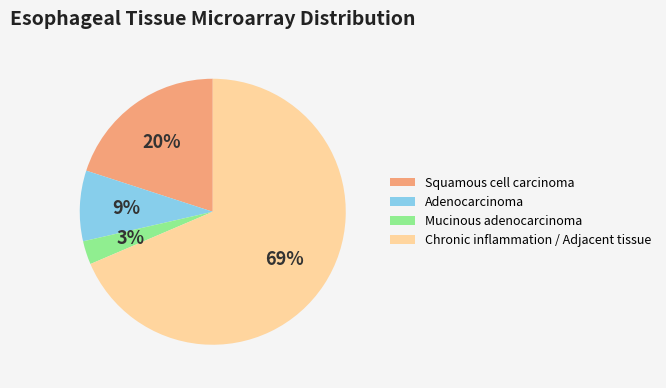

How many segments does this pie chart have?

4